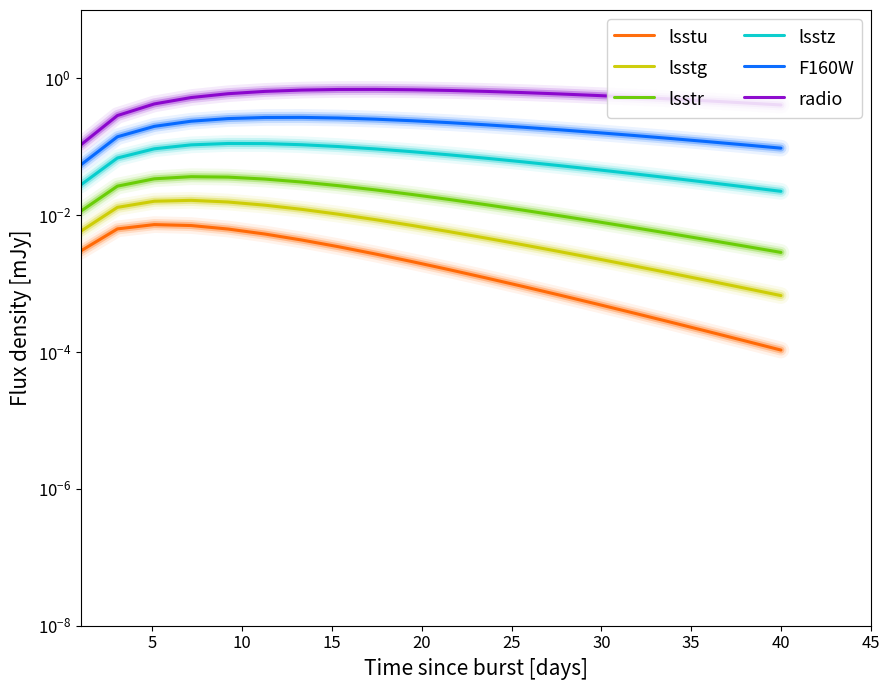

True or false: F160W and lsstr cross at least once.

False